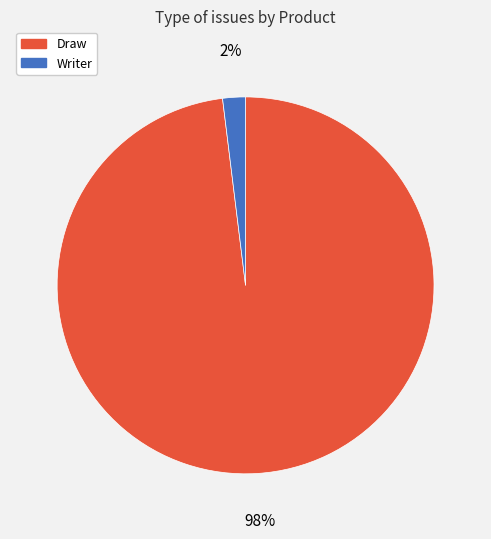

Which category has the smallest portion of the pie?

Writer